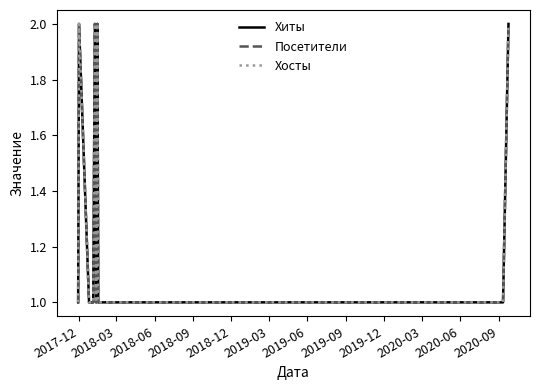

Does the chart have visible grid lines?

No